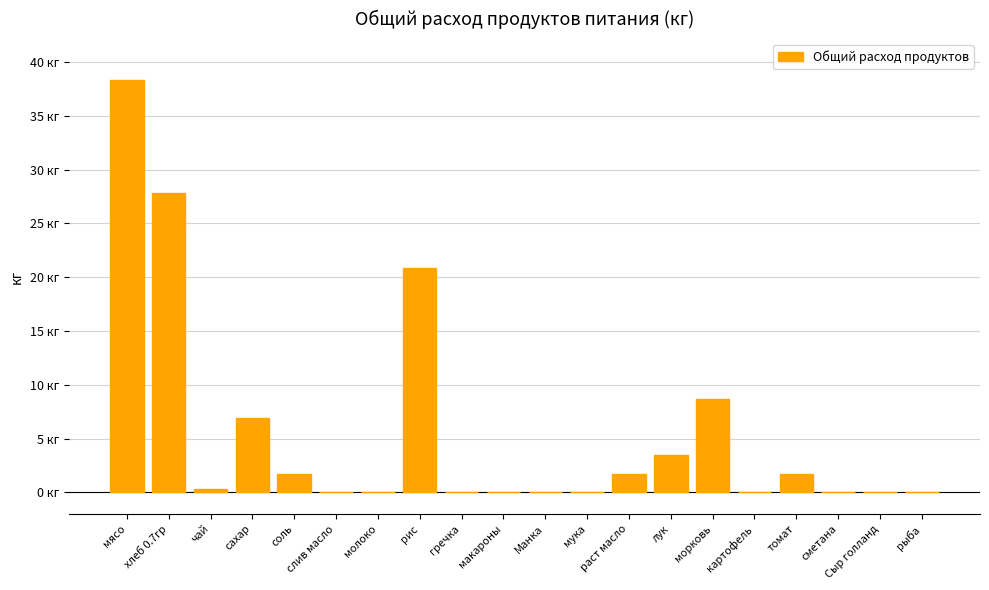

What is the change in value from сахар to соль?

-5.2